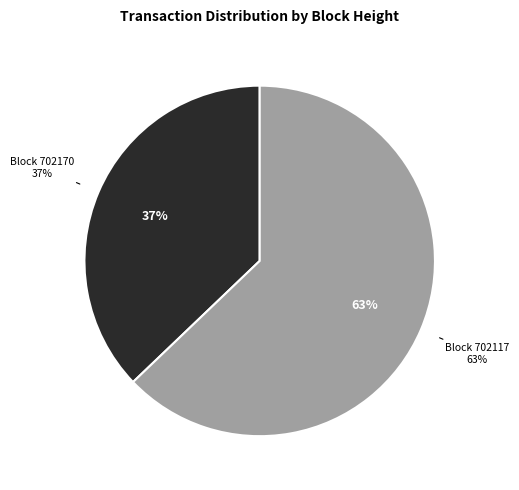

Does 702117 account for over 50% of the chart?

Yes